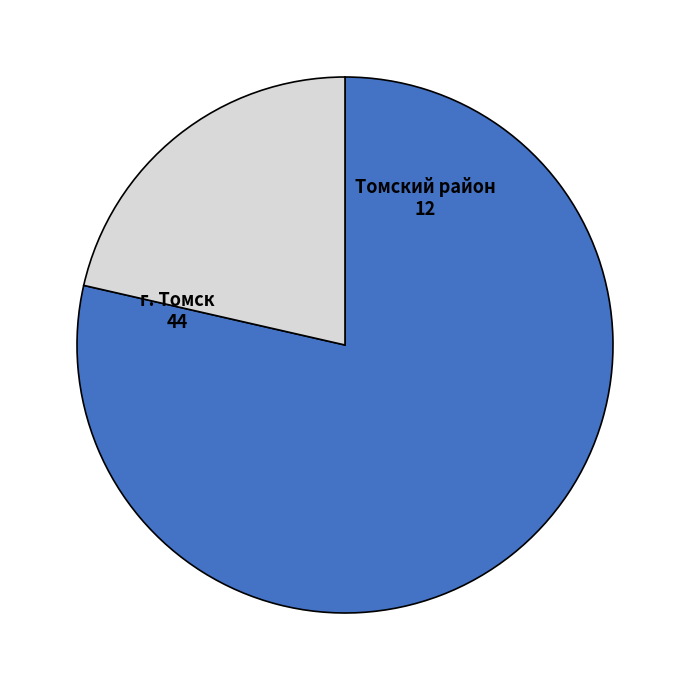

Is there any slice that represents more than half of the pie?

Yes